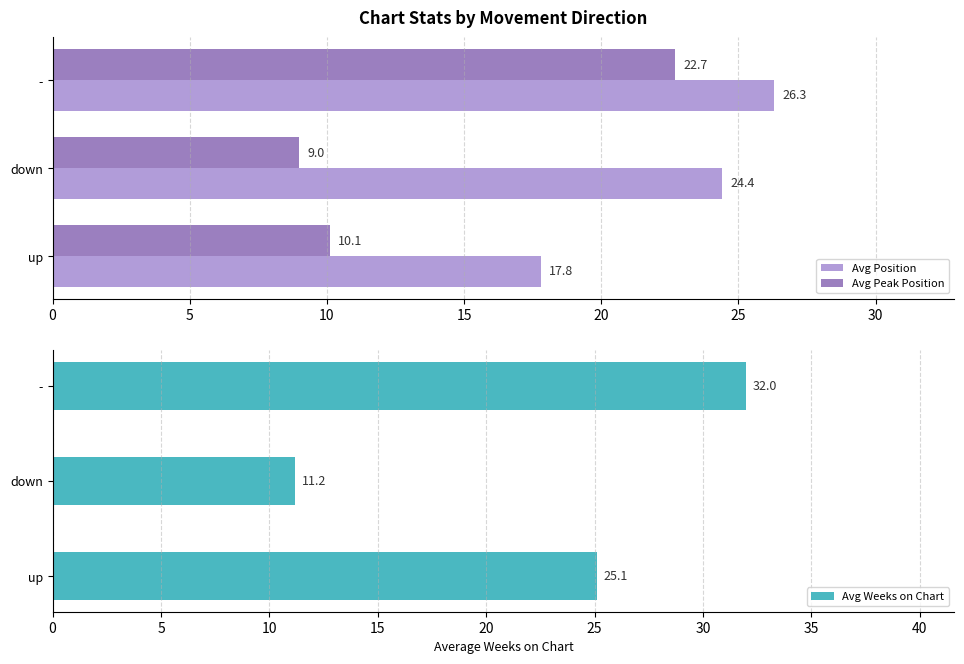

Which category has the highest value in the Avg Position series?

-